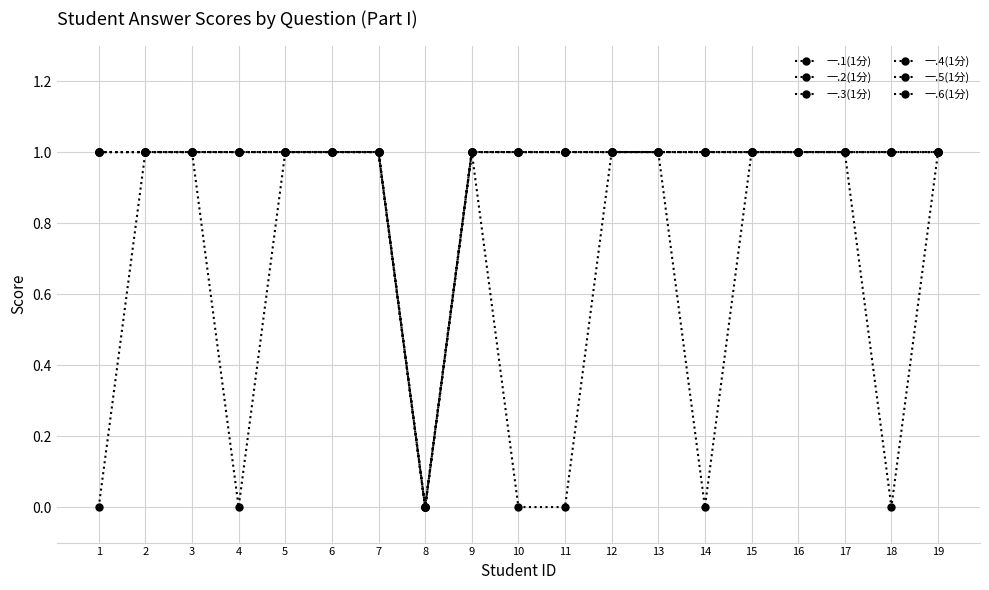

In 一.4(1分), how many points are lower than both neighbors (excluding endpoints)?

1